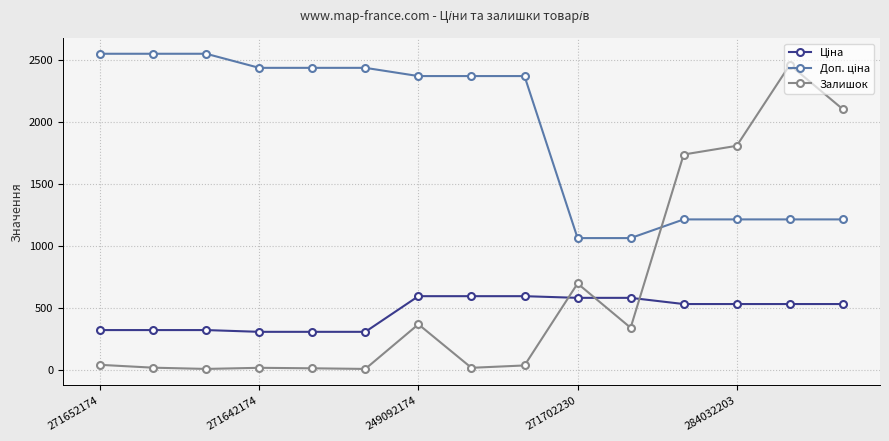

True or false: Залишок has more than 1 points higher than both neighbors.

True